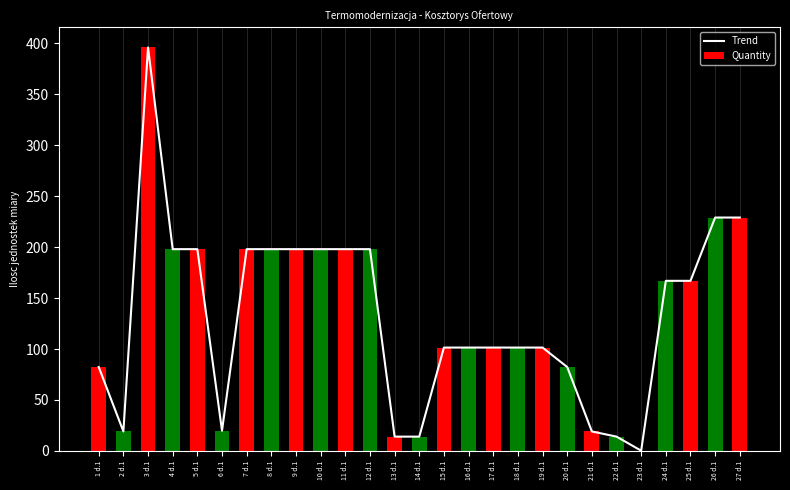

What is the sum of all Quantity values?

3543.8